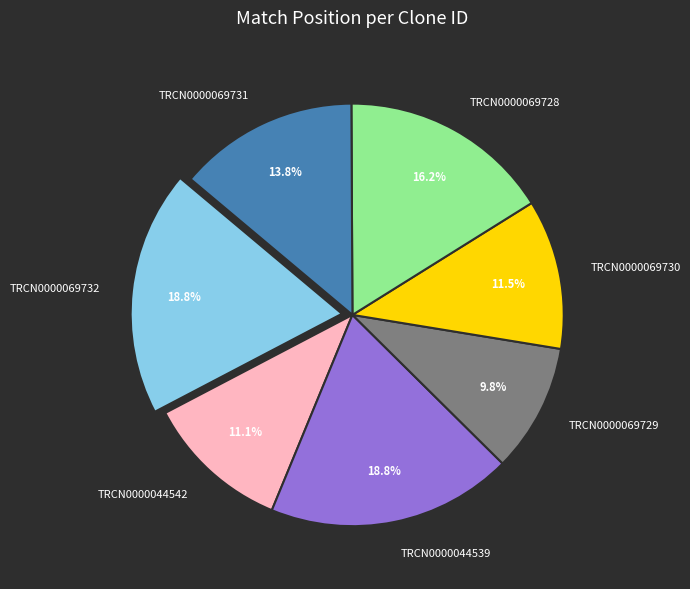

What percentage is NOT represented by TRCN0000069729?

90.2%